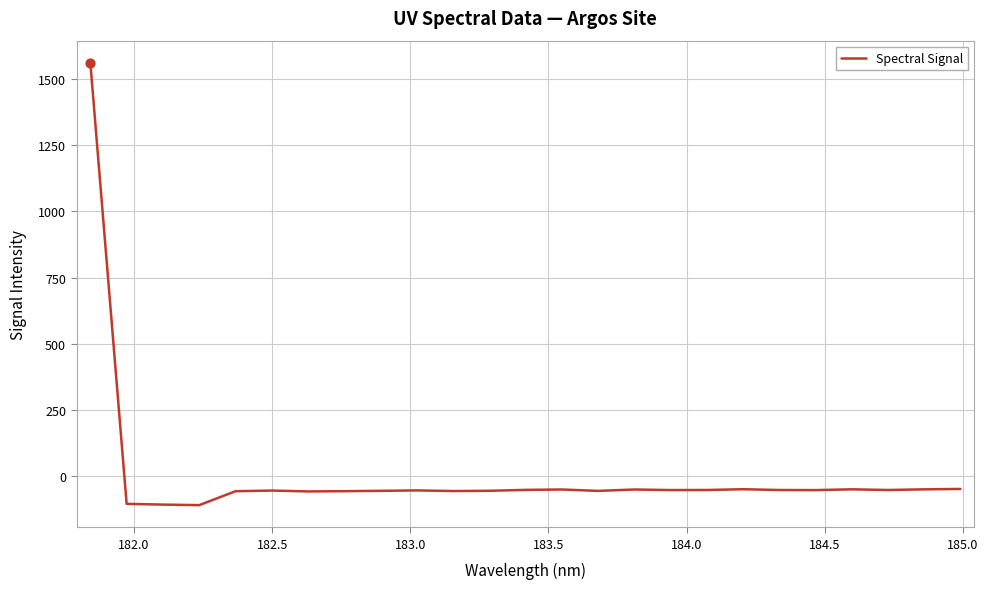

What is the difference between the maximum and minimum values?

1672.3